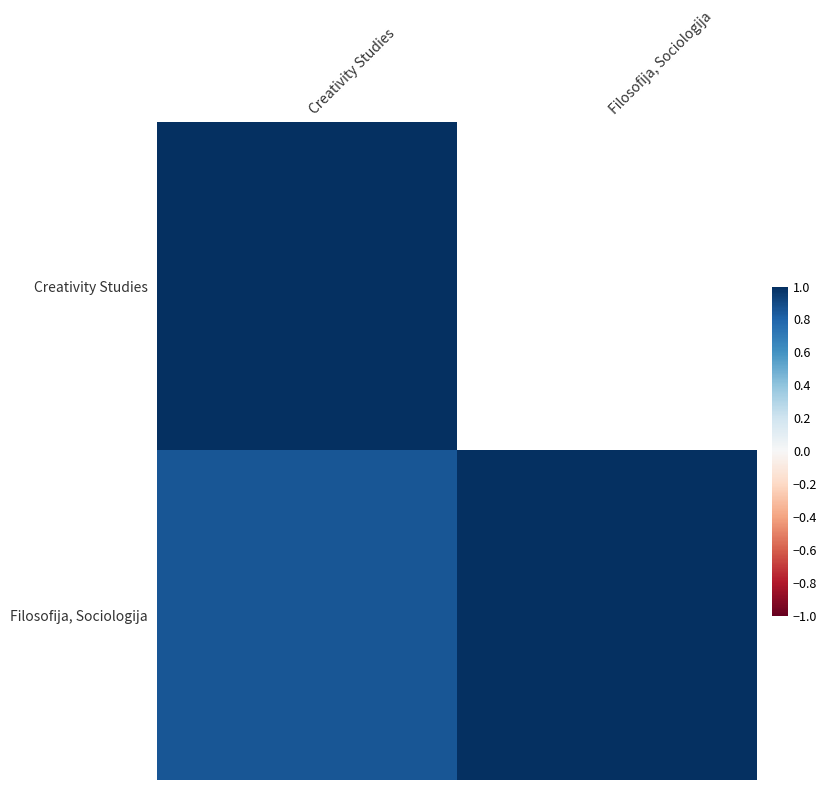

Between Filosofija, Sociologija and Creativity Studies, which is larger?

Creativity Studies